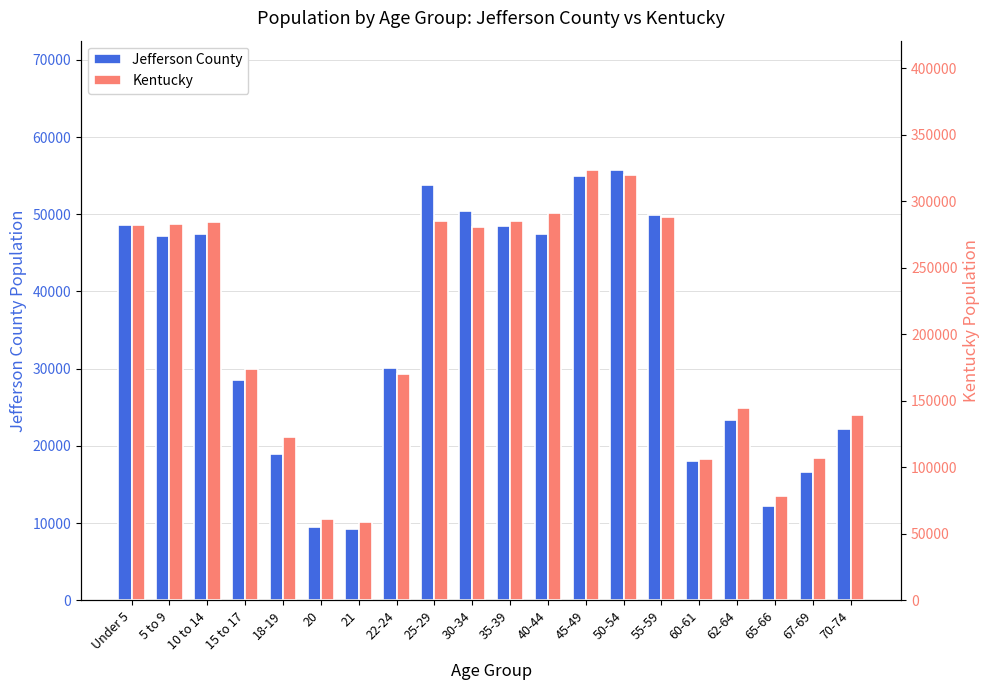

The value of Jefferson County at 18-19 is 18936. True or false?

True